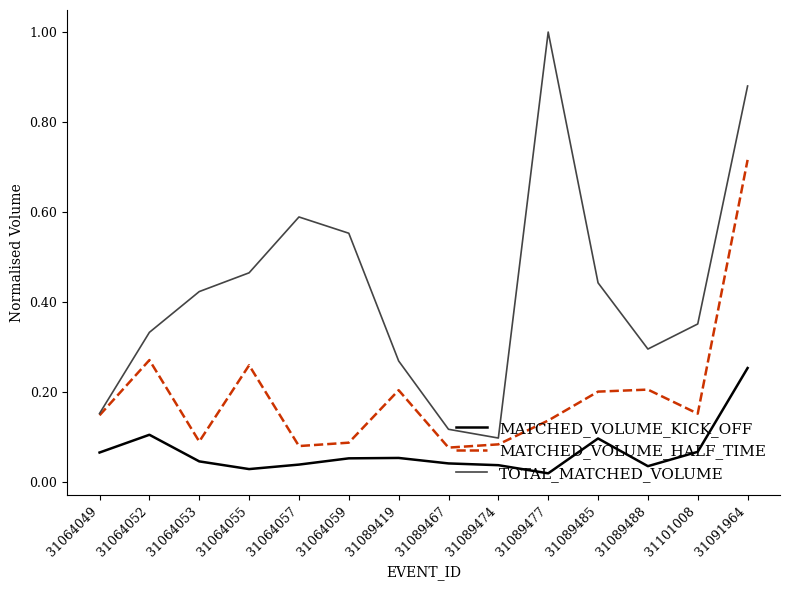

Rank the series by their maximum value, from lowest to highest.

MATCHED_VOLUME_KICK_OFF, MATCHED_VOLUME_HALF_TIME, TOTAL_MATCHED_VOLUME